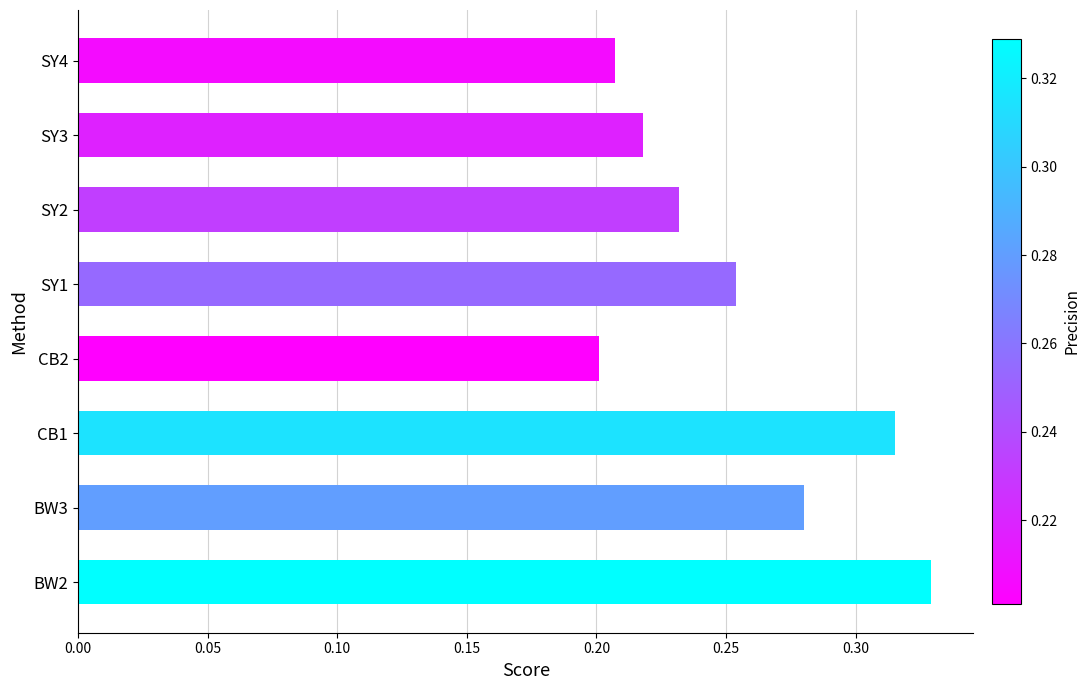

Count the number of categories in the chart.

8